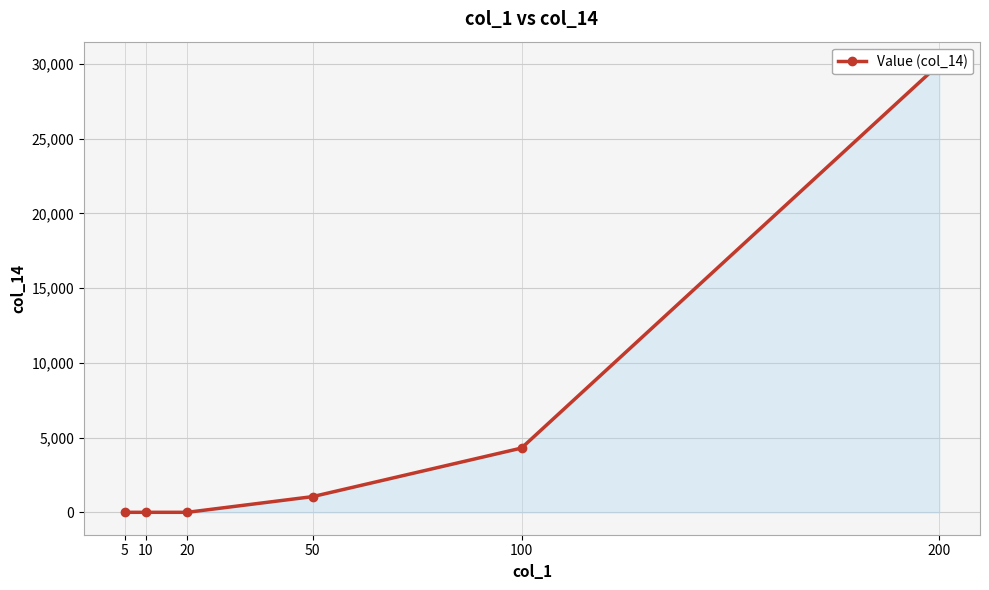

Is it true that the value at 20 is 0?

True